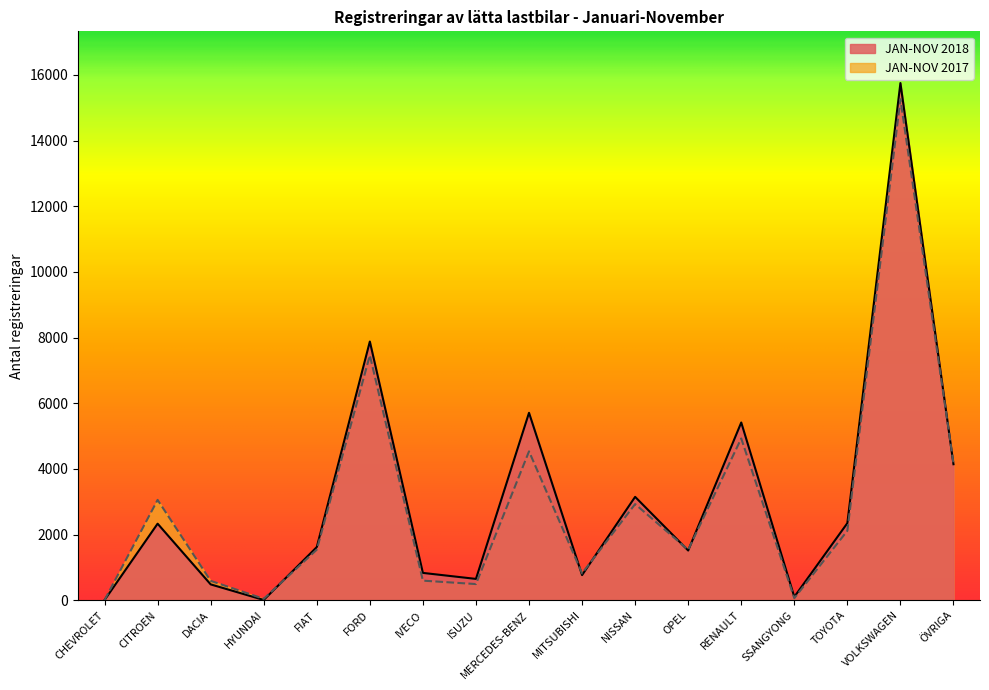

What is the difference between the JAN-NOV 2017 values at SSANGYONG and MITSUBISHI?

756